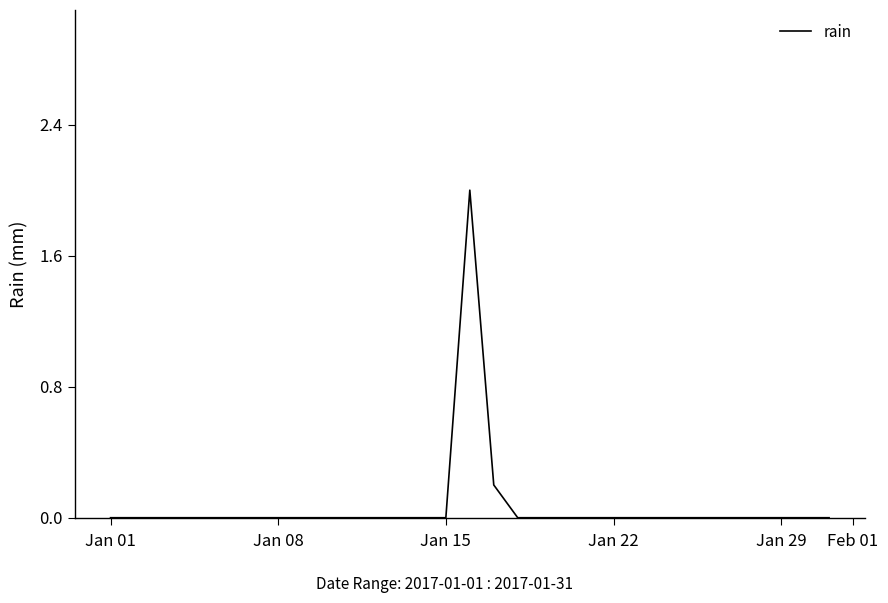

What is the greatest value displayed?

2.0